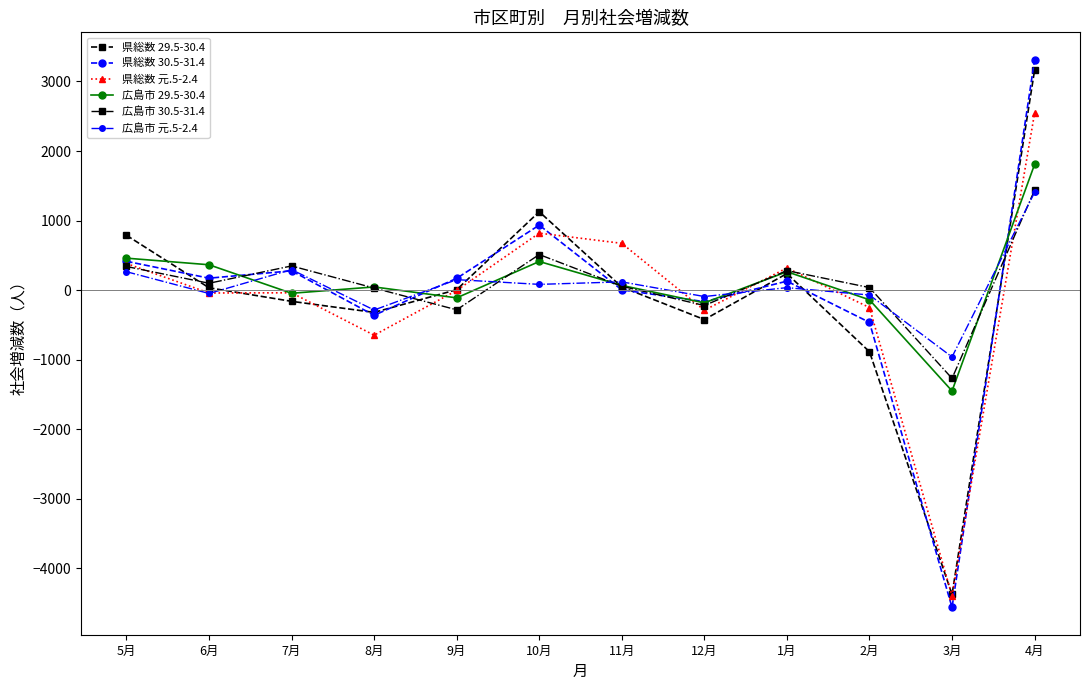

Which category has the lowest value in the 広島市 29.5-30.4 series?

3月